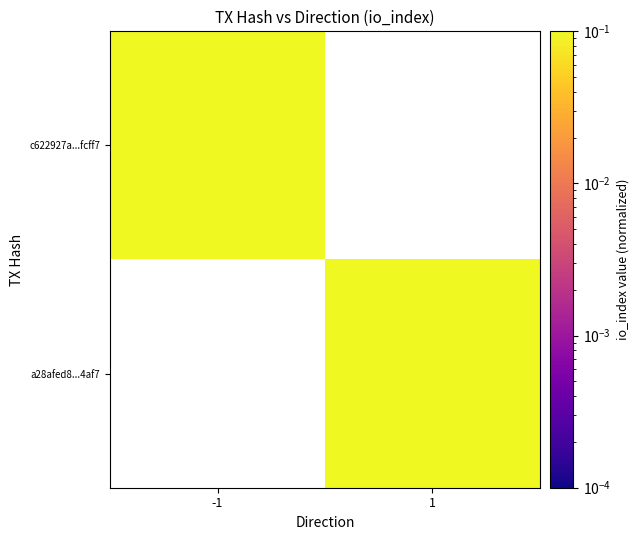

At which label does a28afed8...4af7 reach its minimum?

-1